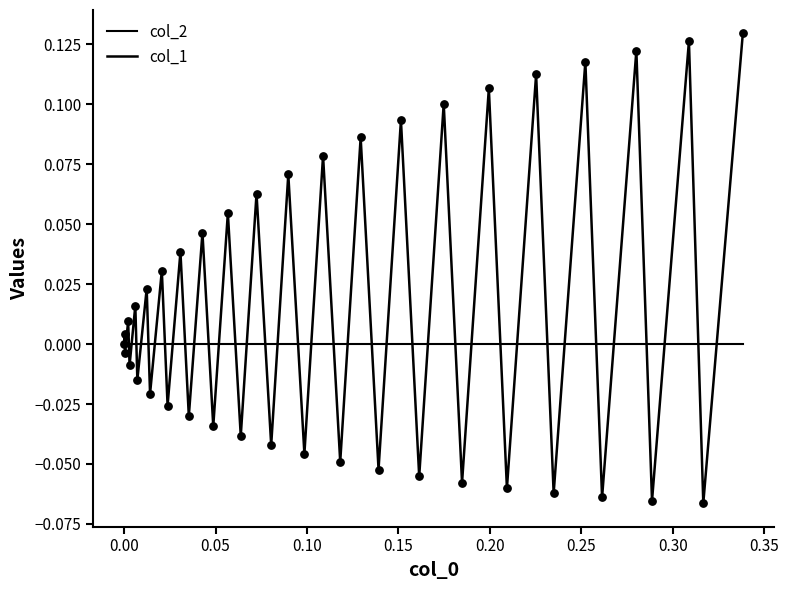

Is this an area chart (filled region under the line)?

No